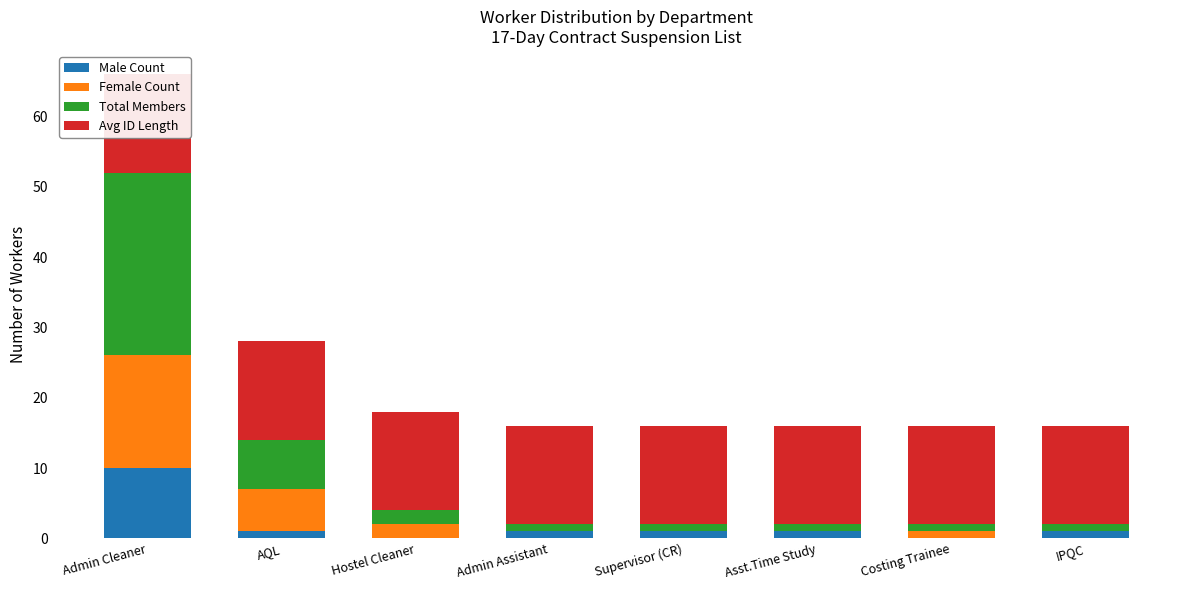

Is it true that Avg ID Length equals 14 at Admin Cleaner?

True